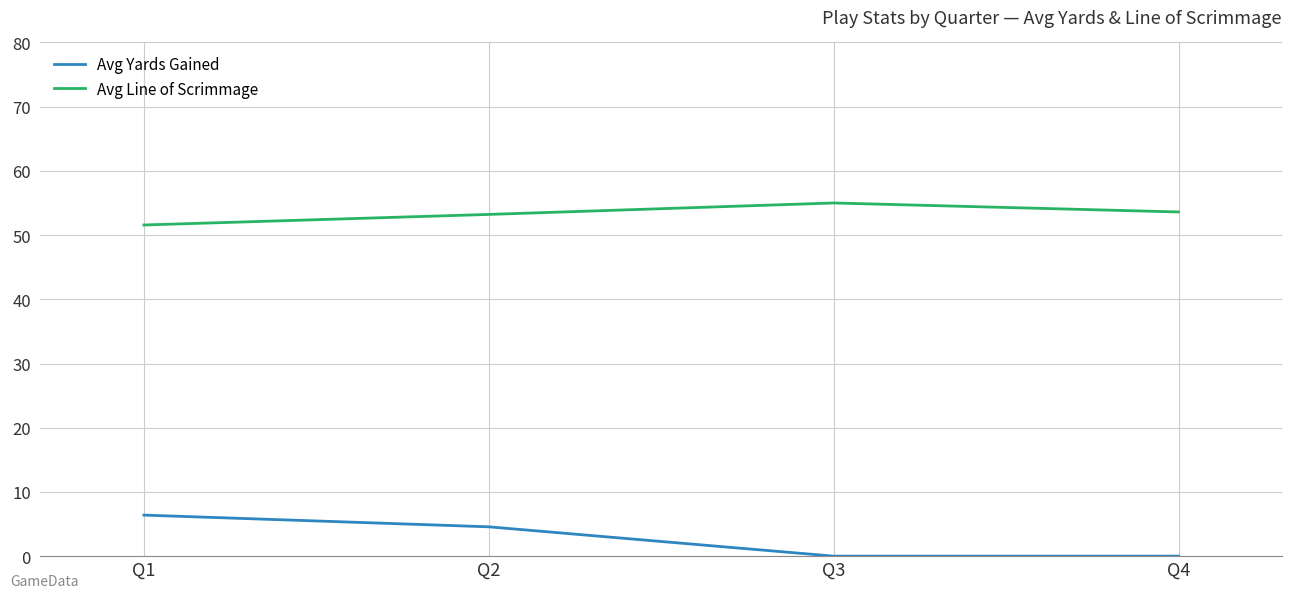

At which label is Avg Yards Gained closest to 3?

Q2